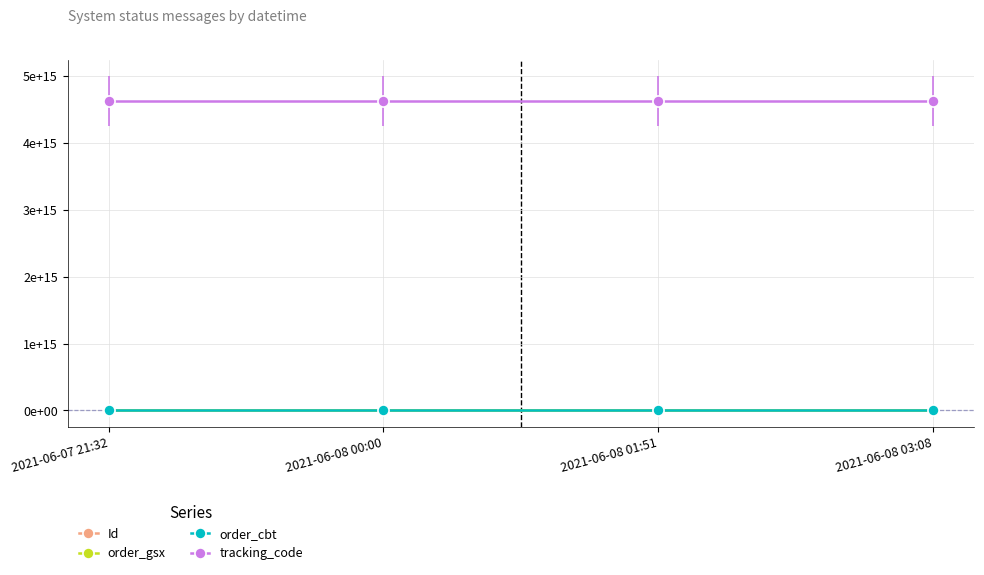

True or false: order_gsx and Id cross at least once.

False